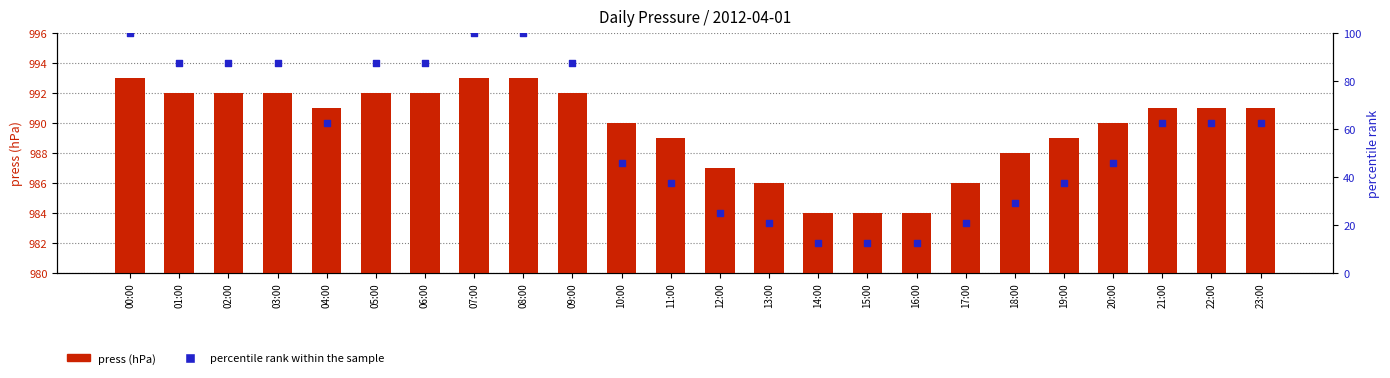

What are all the series names shown in the legend?

press (hPa), percentile rank within the sample